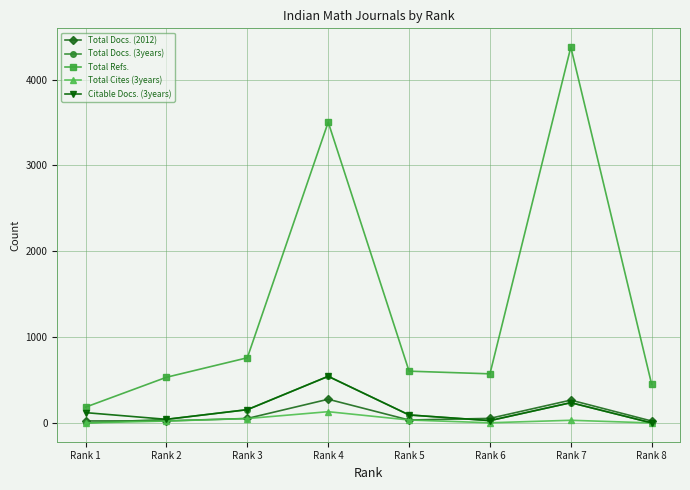

True or false: Total Refs. and Total Docs. (2012) cross at least once.

False